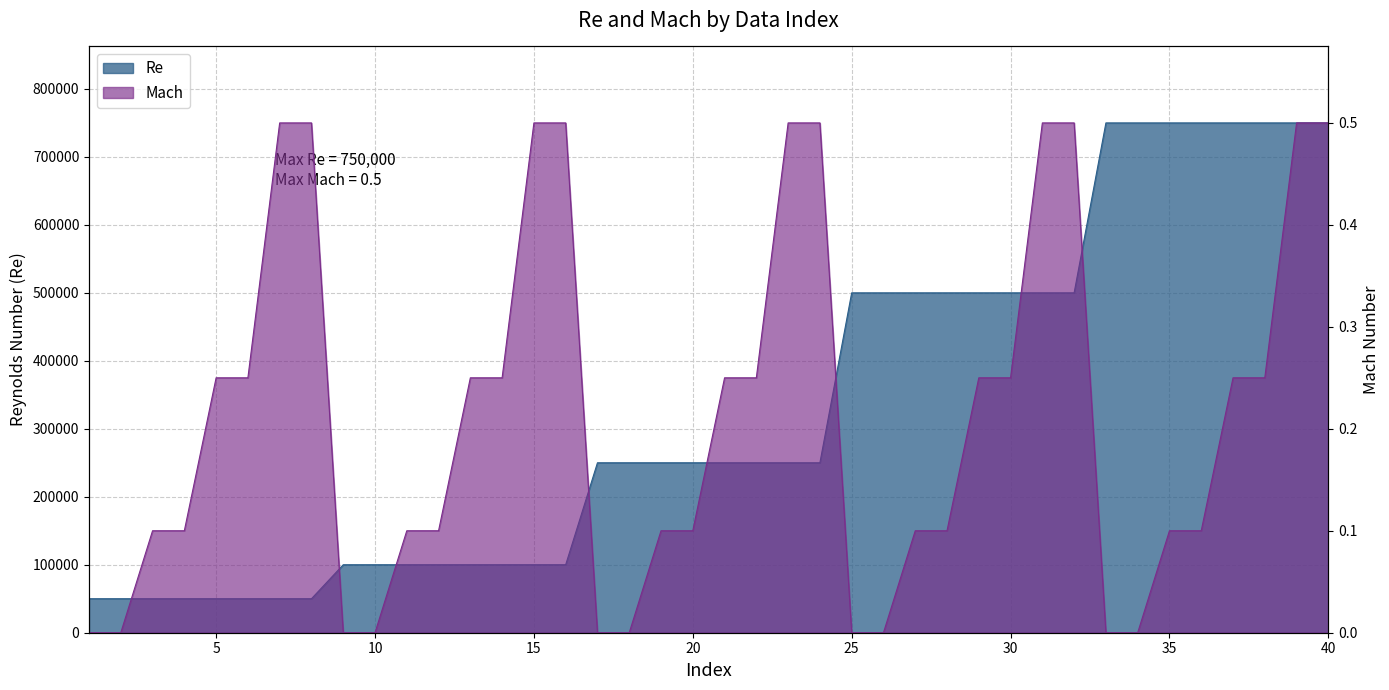

True or false: Mach and Re cross at least once.

False